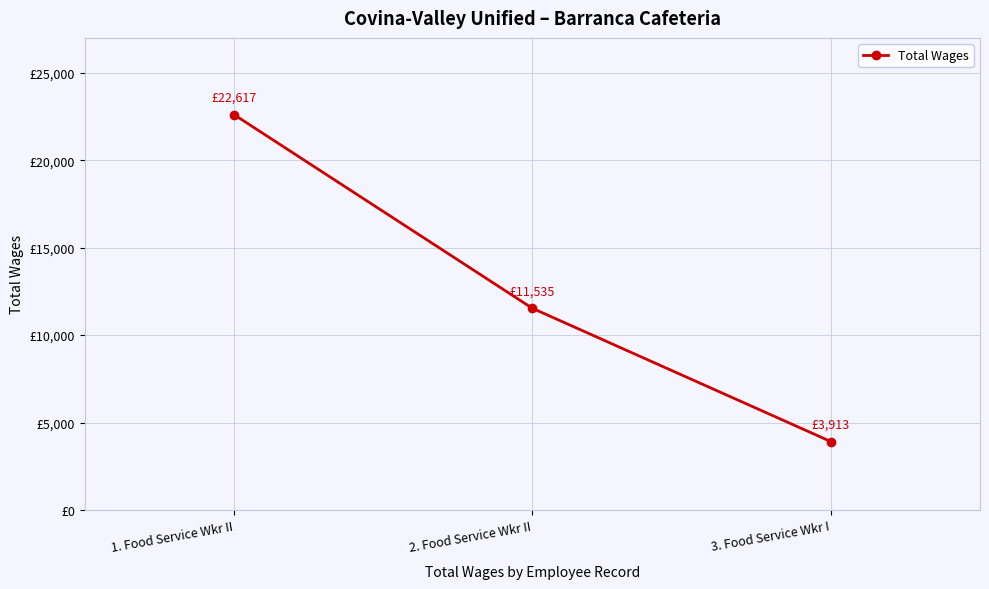

Reading left to right, extract all data points from this chart.

1. Food Service Wkr II=22617	2. Food Service Wkr II=11535	3. Food Service Wkr I=3913